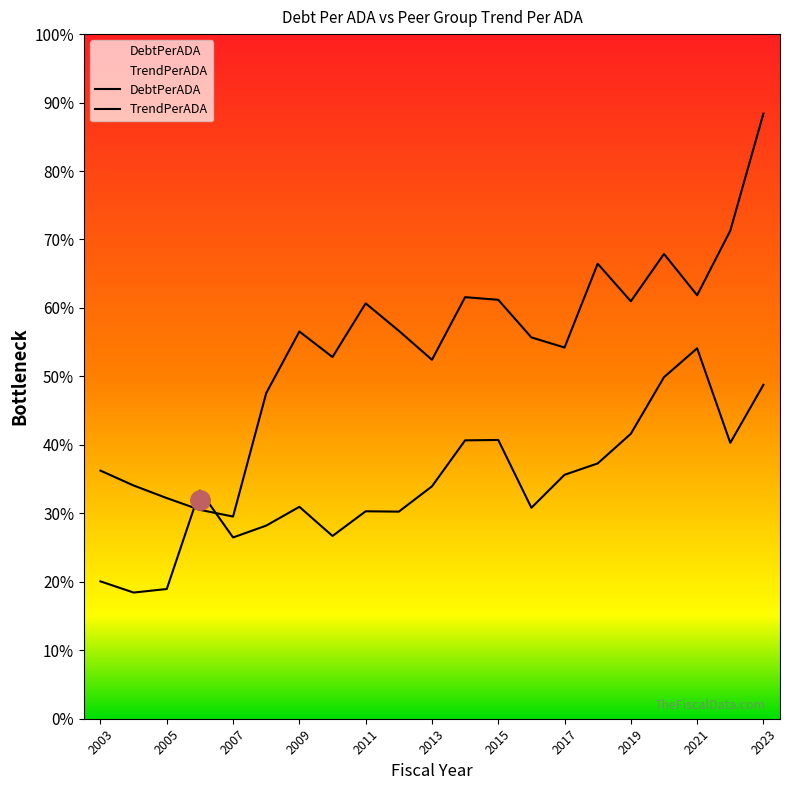

Reading left to right, extract all data points from this chart.

DebtPerADA: 2003=18120.5	2004=17032.8	2005=16114.3	2006=15254.9	2007=14766.5	2008=23781.4	2009=28279.0	2010=26416.7	2011=30336.3	2012=28332.7	2013=26215.1	2014=30787.1	2015=30596.3	2016=27848.3	2017=27111.2	2018=33232.2	2019=30486.6	2020=33946.0	2021=30930.8	2022=35643.4	2023=44196.0
TrendPerADA: 2003=10031.5	2004=9214.3	2005=9474.6	2006=16661.2	2007=13238.7	2008=14103.5	2009=15476.8	2010=13347.6	2011=15151.4	2012=15124.8	2013=16971.2	2014=20330.8	2015=20359.5	2016=15406.0	2017=17816.6	2018=18646.2	2019=20811.6	2020=24943.3	2021=27051.9	2022=20147.6	2023=24388.6